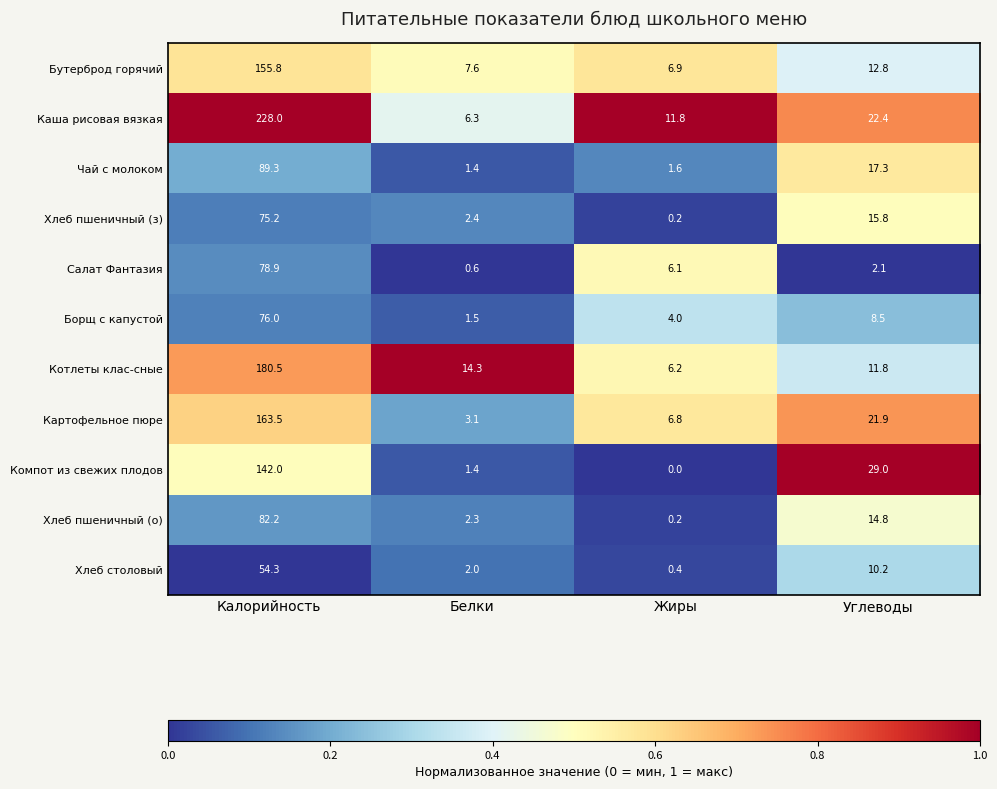

What is the total value across all series at Жиры?

44.2